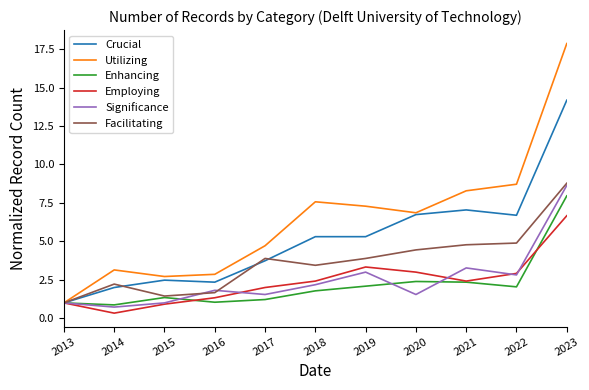

Read the Utilizing value at 2020.

6.9